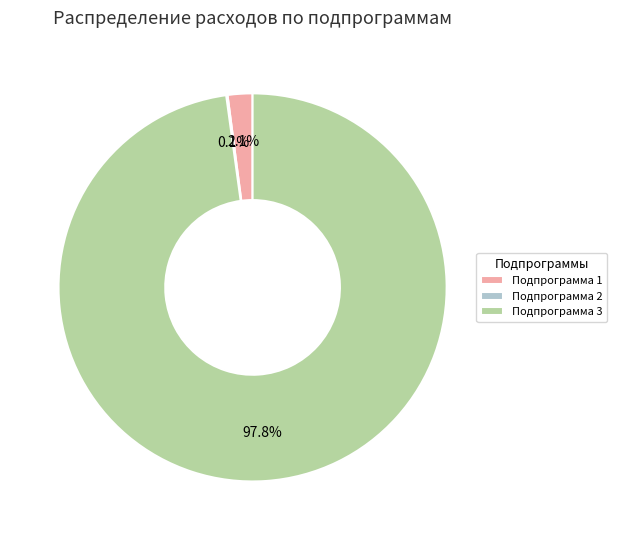

What portion of the pie excludes Подпрограмма 1?

97.9%